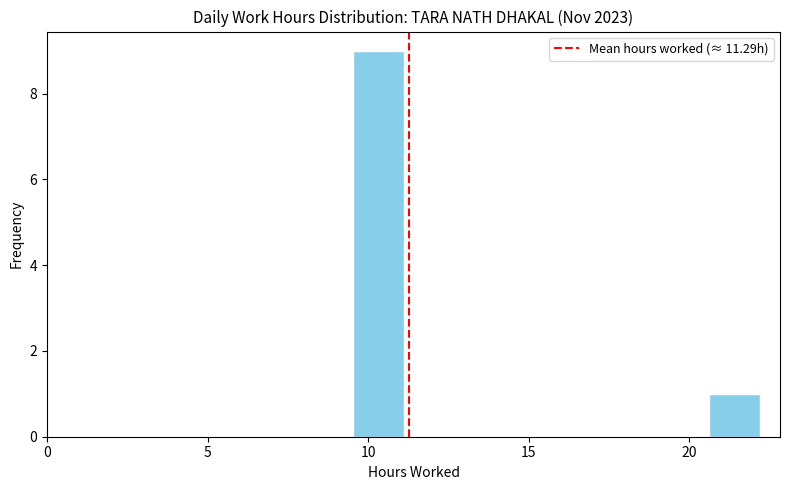

Around what value on the x-axis is the tallest bar? Give the approximate position of its centre, as read against the axis.

10.5